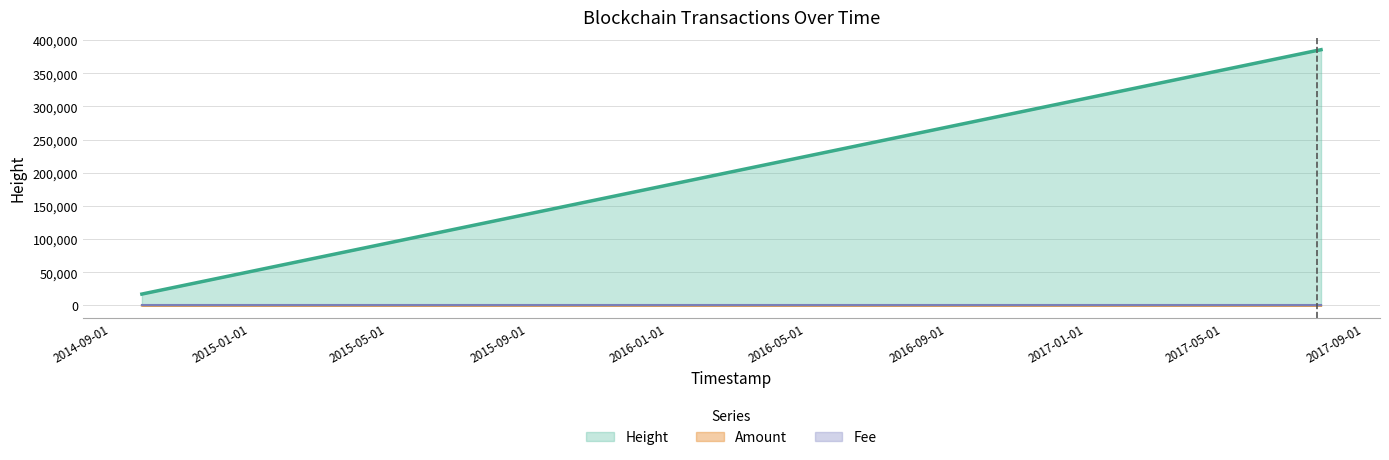

Between 2017-07-24 18:46:47 and 2017-07-23 06:51:27, which series saw the biggest shift?

Height